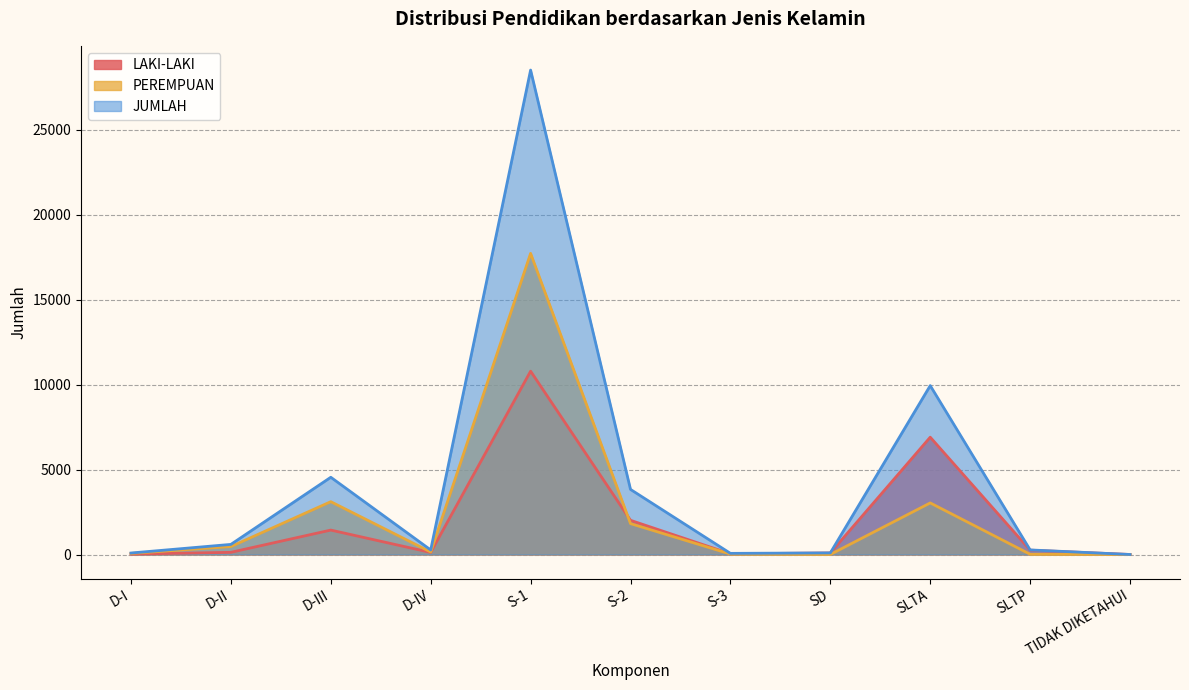

What is the sum of the JUMLAH values at S-1 and S-3?

28582